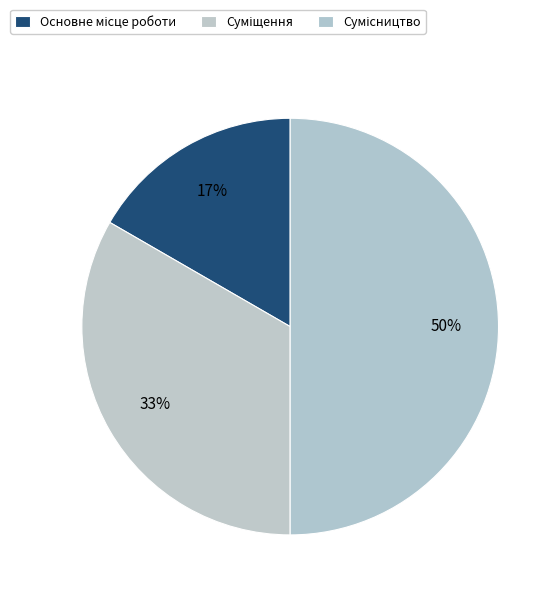

The Суміщення slice represents 43% of the pie. True or false?

False